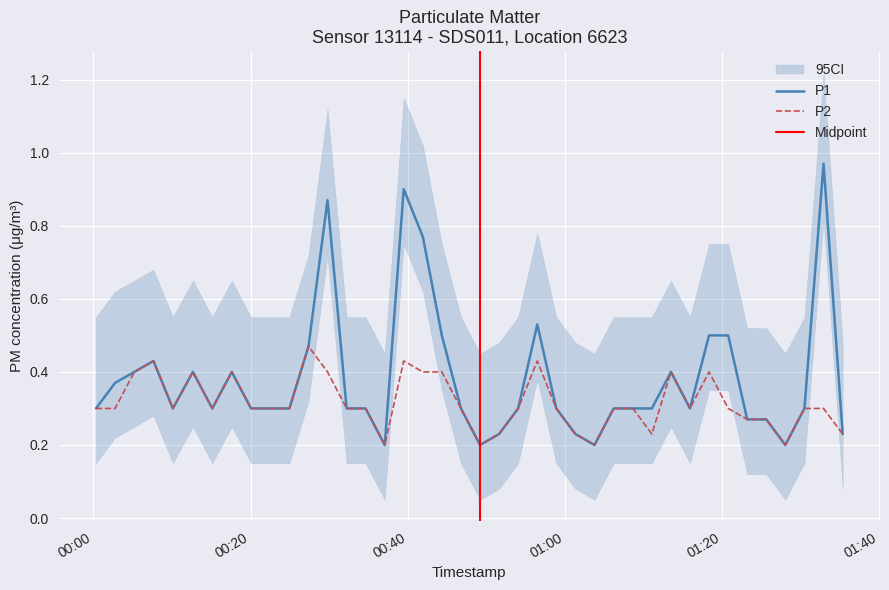

Which series has the largest range (max minus min)?

P1